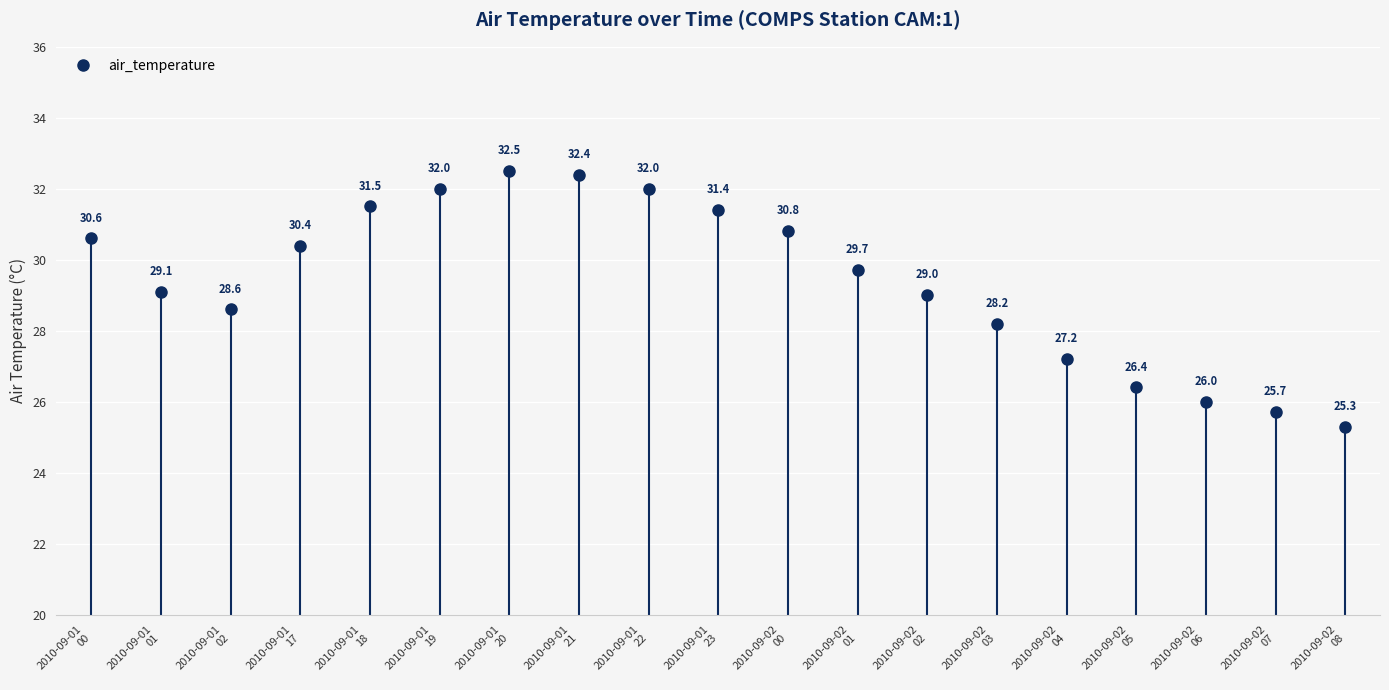

Where is the first local minimum?

2010-09-01
02